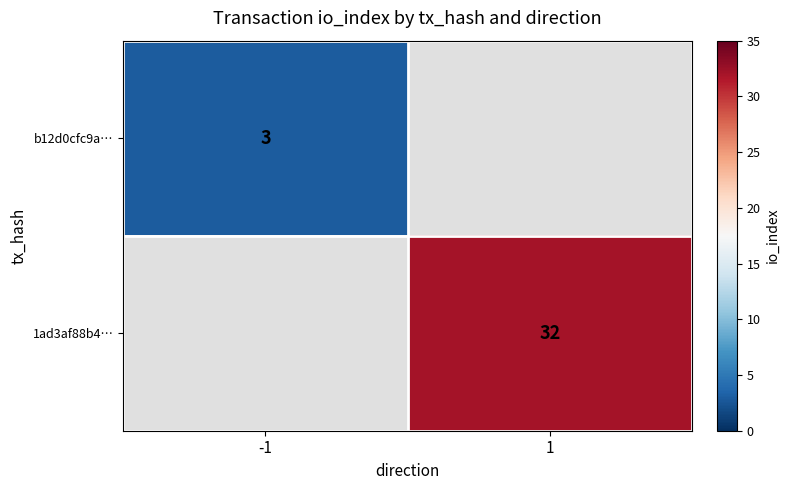

Is it true that 1ad3af88b4… equals 32 at 1?

True